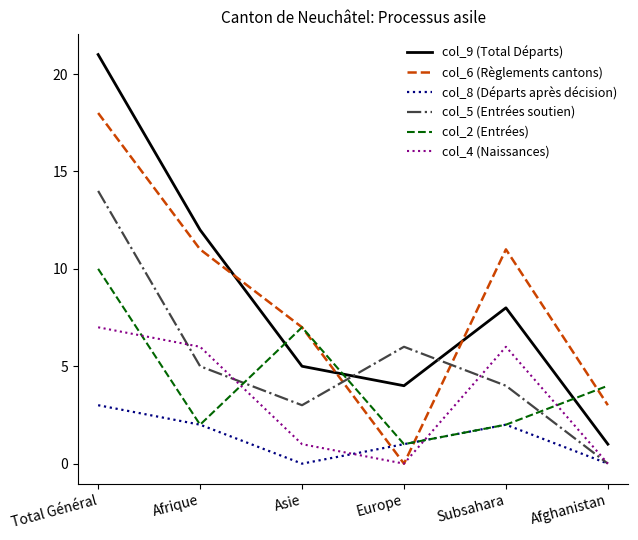

Is the value of col_8 (Départs après décision) at Total Général greater than the value of col_4 (Naissances) at Subsahara?

No